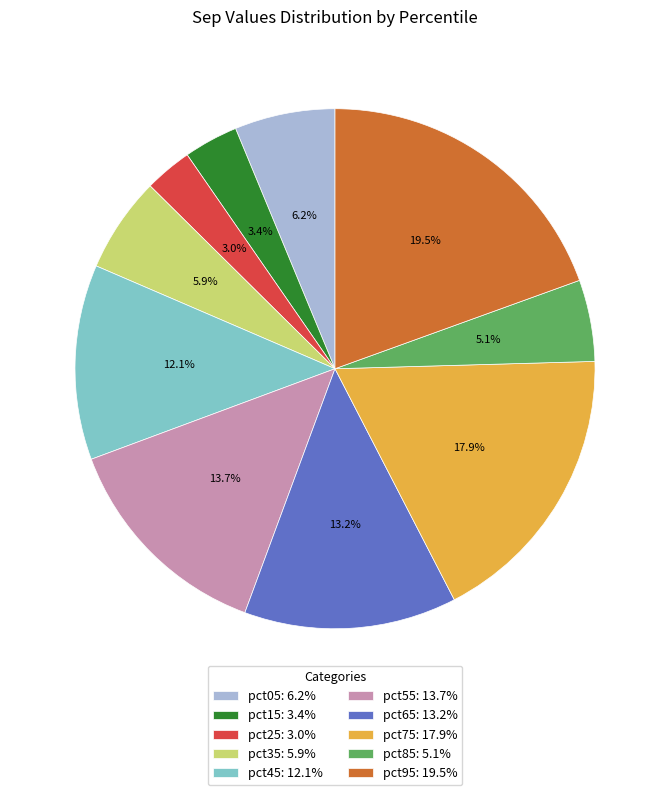

How many segments does this pie chart have?

10